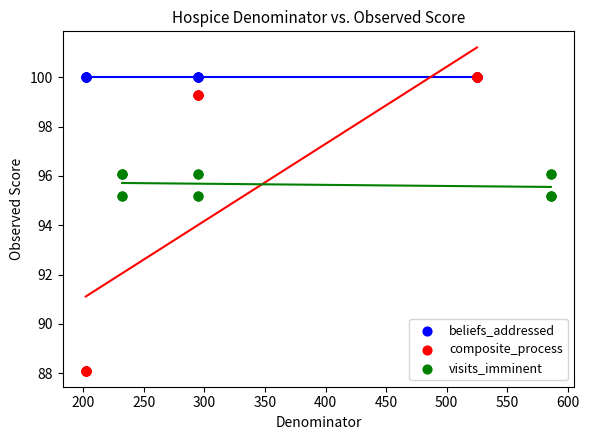

What are all the series names shown in the legend?

beliefs_addressed, composite_process, visits_imminent